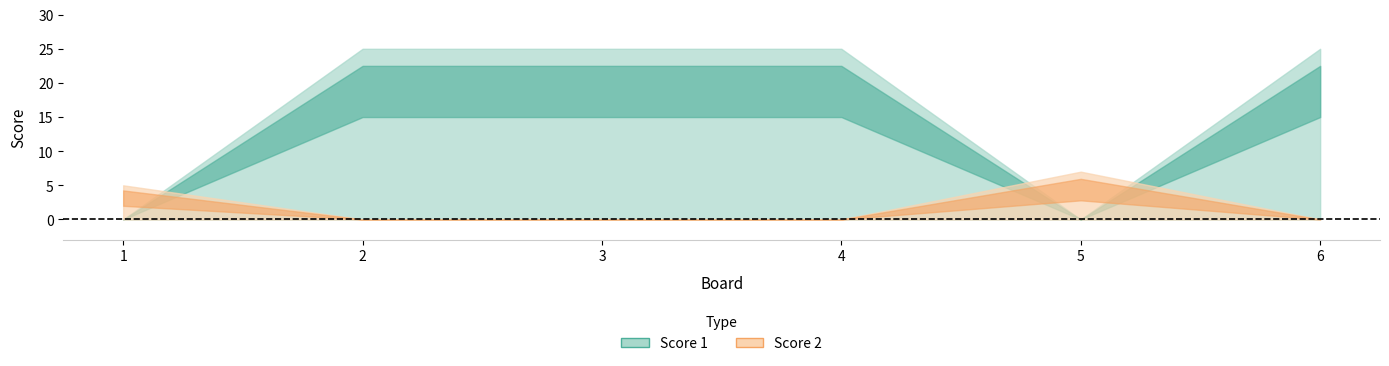

What is the difference between the maximum and minimum values in the Score 1 series?

25